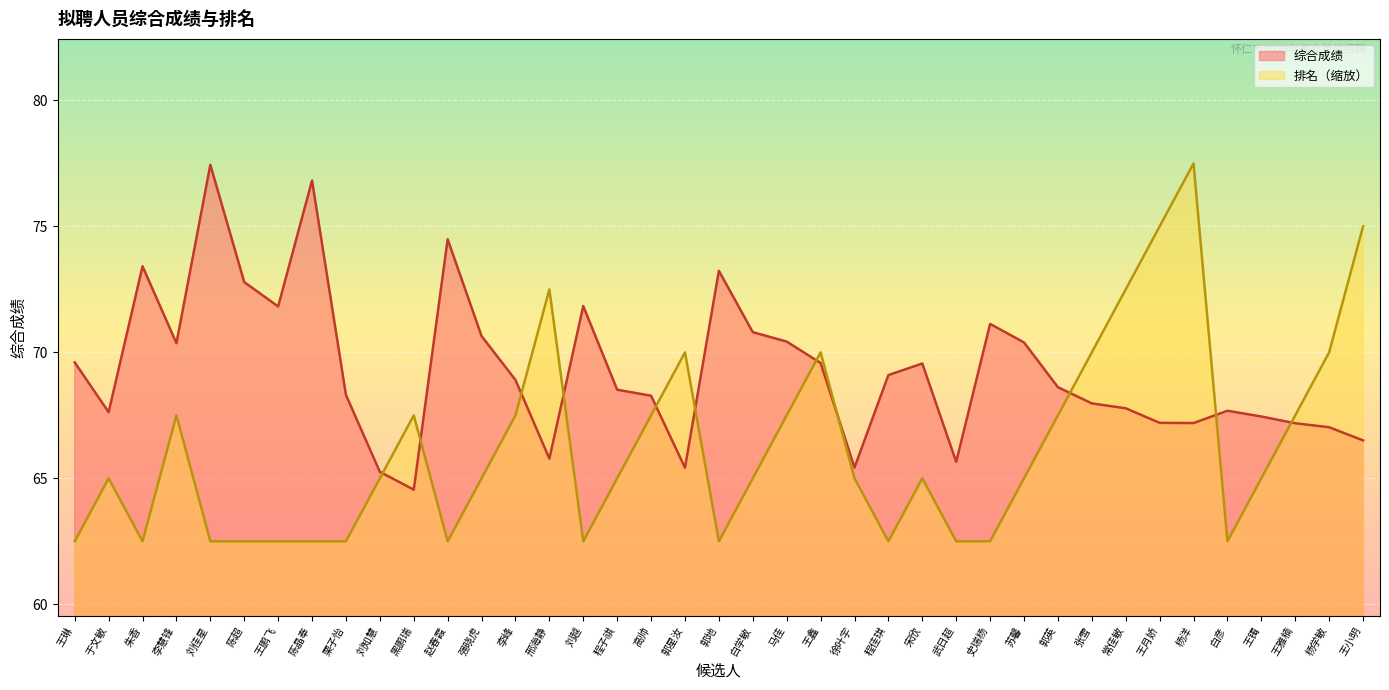

Does the chart display data point markers on the line(s)?

No